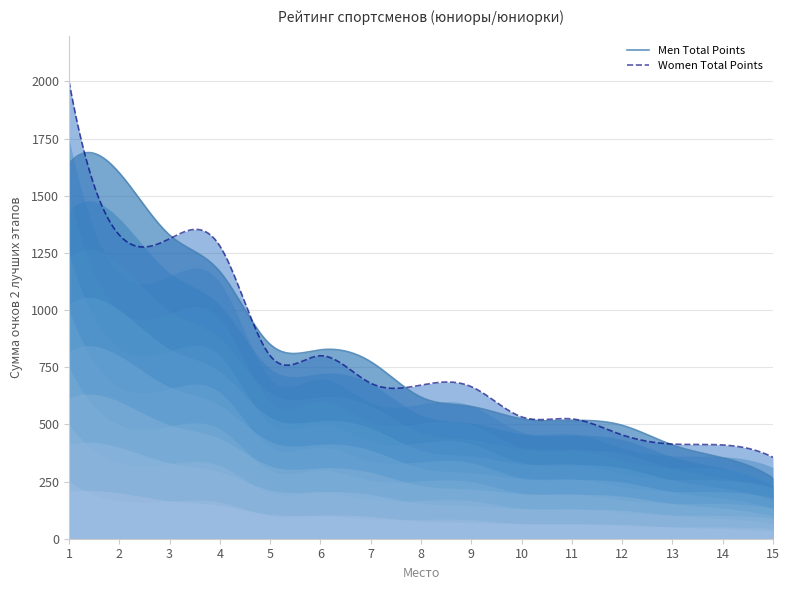

At which category is the sum across all series the highest?

1